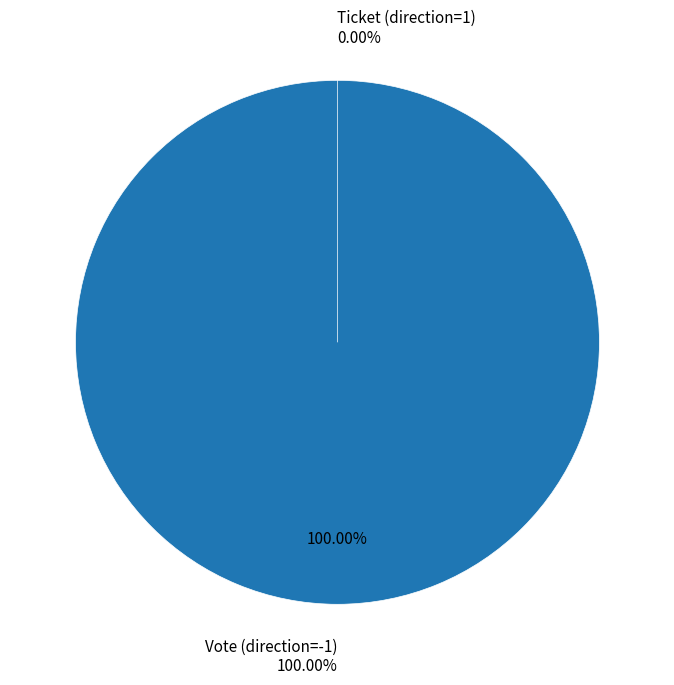

True or false: Ticket (direction=1) accounts for 0% of the total.

True